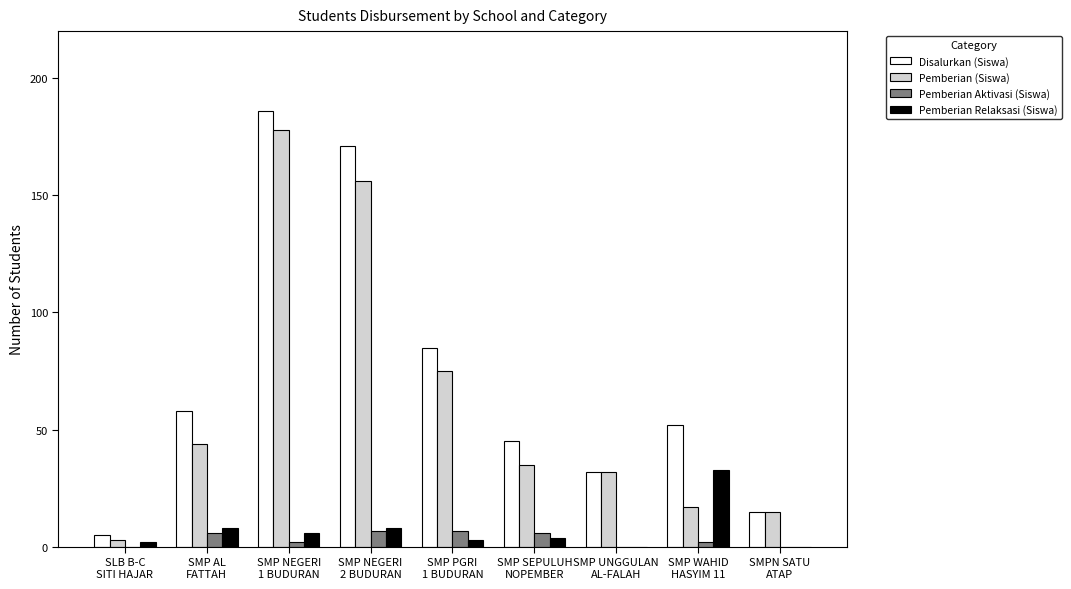

The value of Disalurkan (Siswa) at SMP NEGERI
2 BUDURAN is 171. True or false?

True